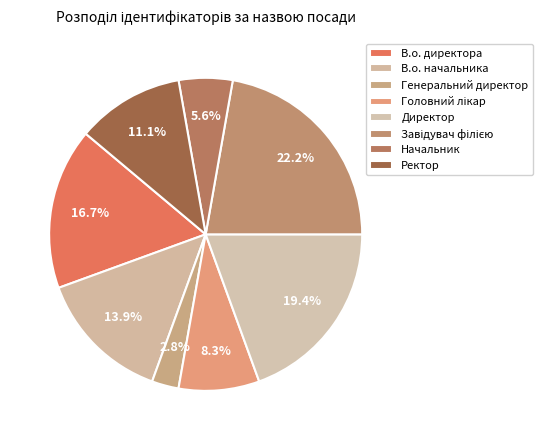

How many slices are in this pie chart?

8